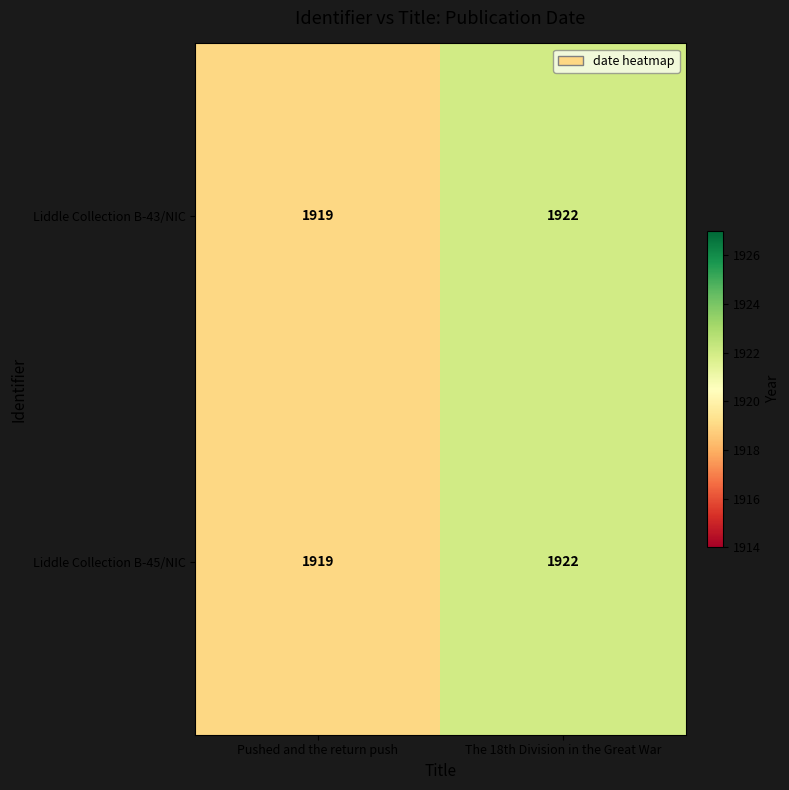

What is the sum of all Liddle Collection B-45/NIC values?

3841